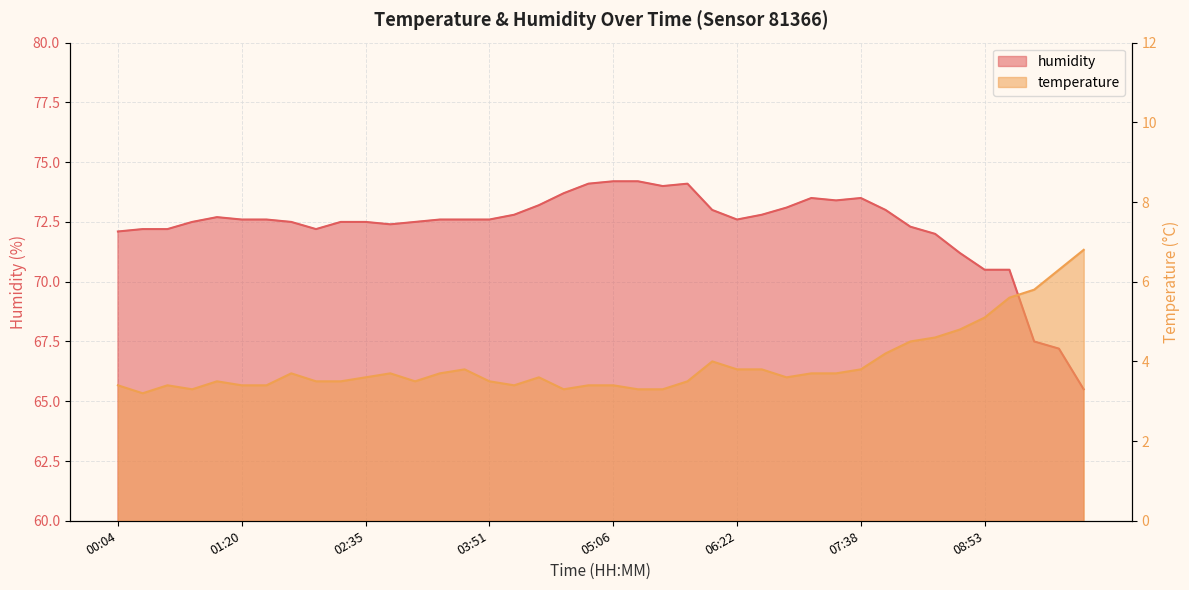

What is the average value of the temperature series?

3.9